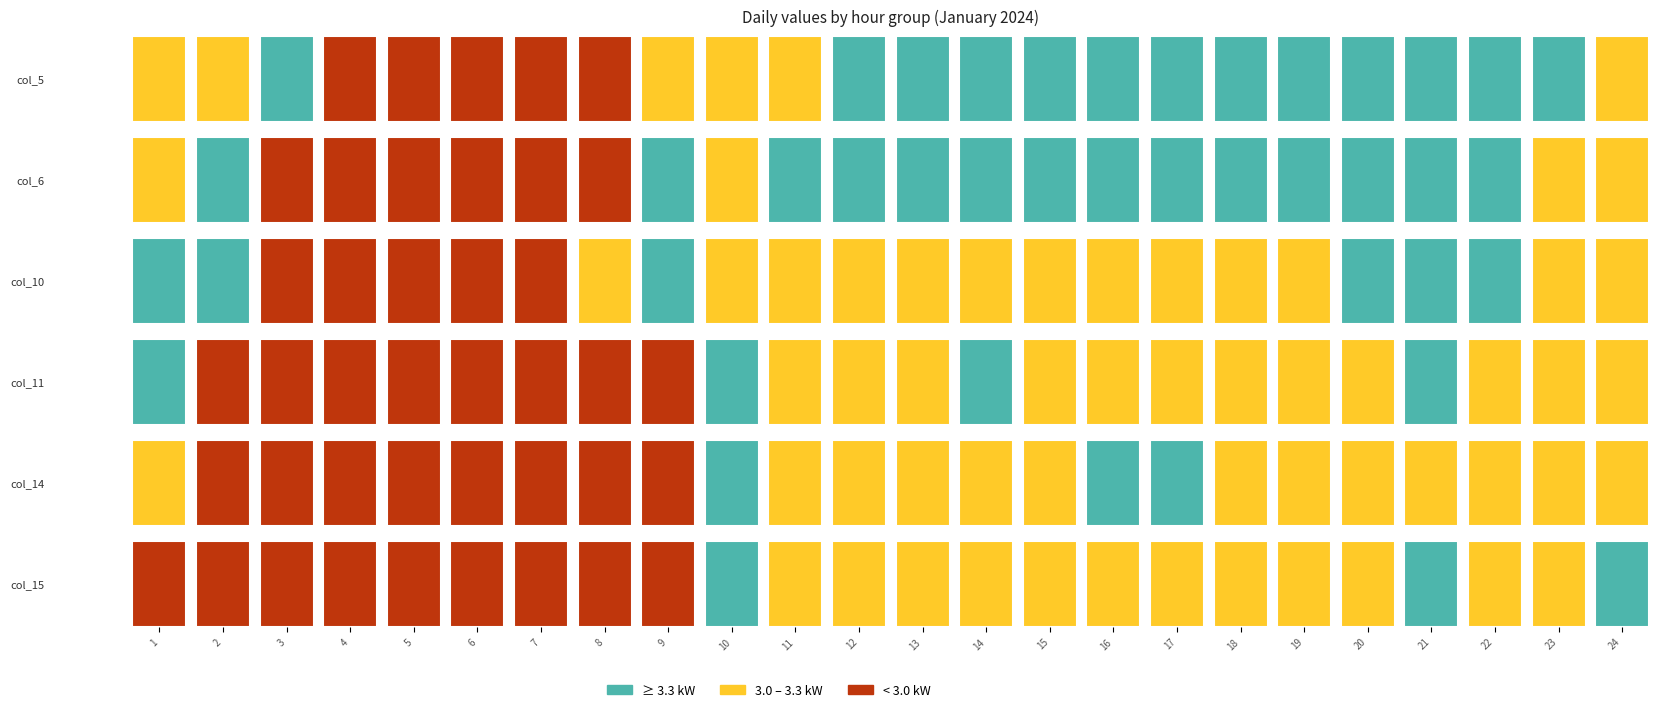

Is it true that col_15 equals 1.2 at 3?

False